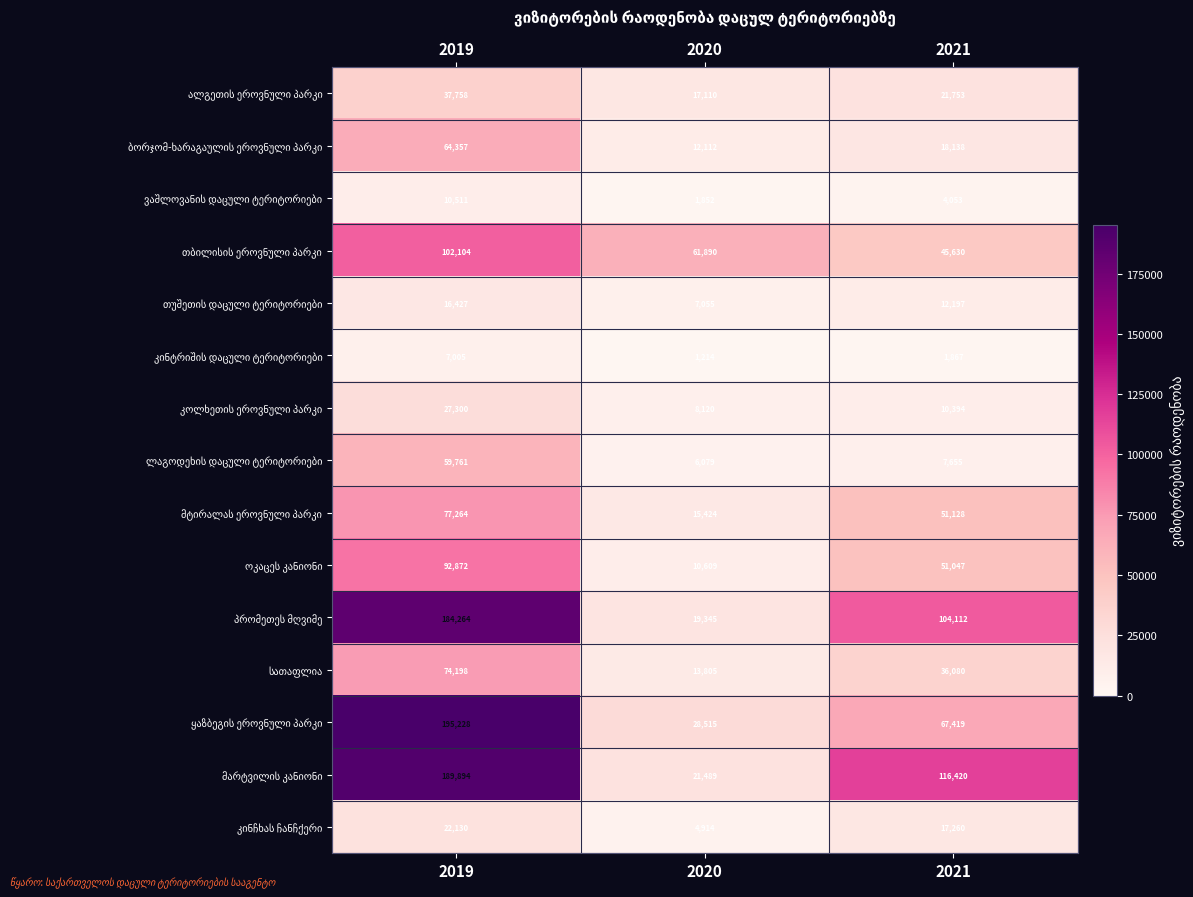

What is the smallest value displayed?

1214